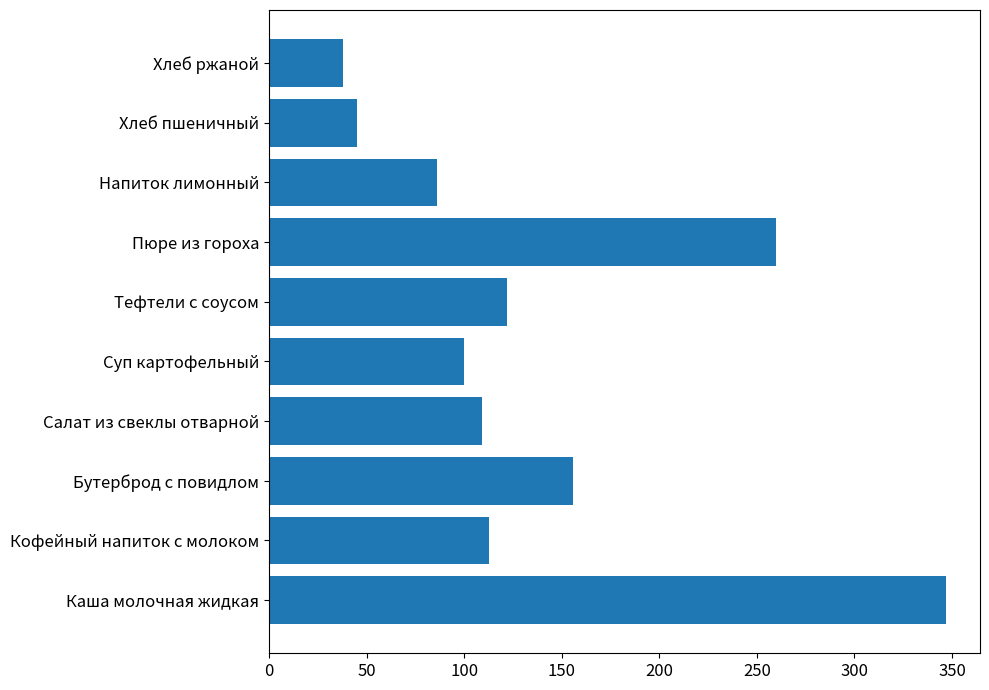

At which category does the chart reach its minimum across all series?

Хлеб ржаной